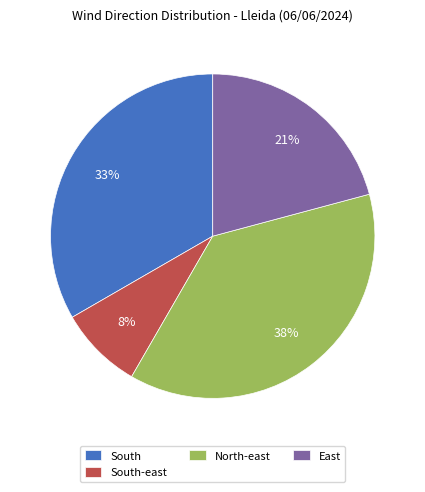

Combined, do South and North-east account for over 50%?

Yes